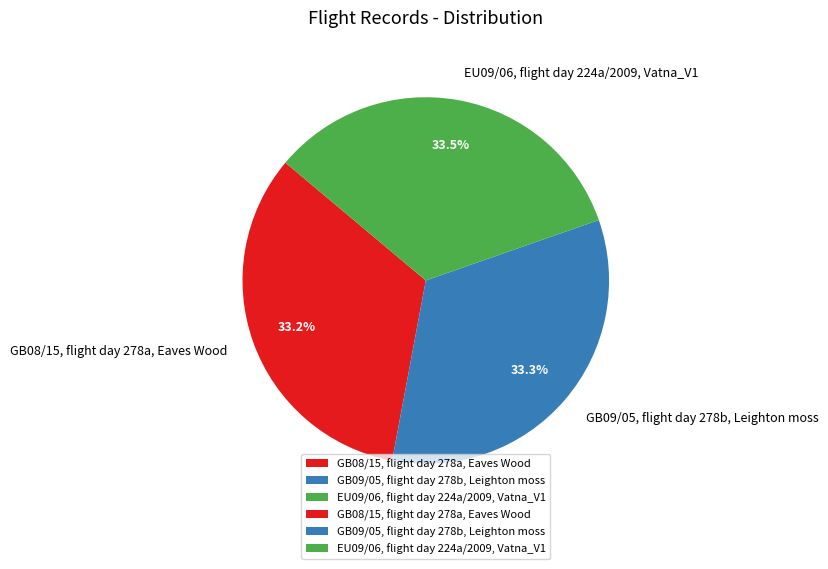

True or false: EU09/06, flight day 224a/2009, Vatna_V1 accounts for 40% of the total.

False